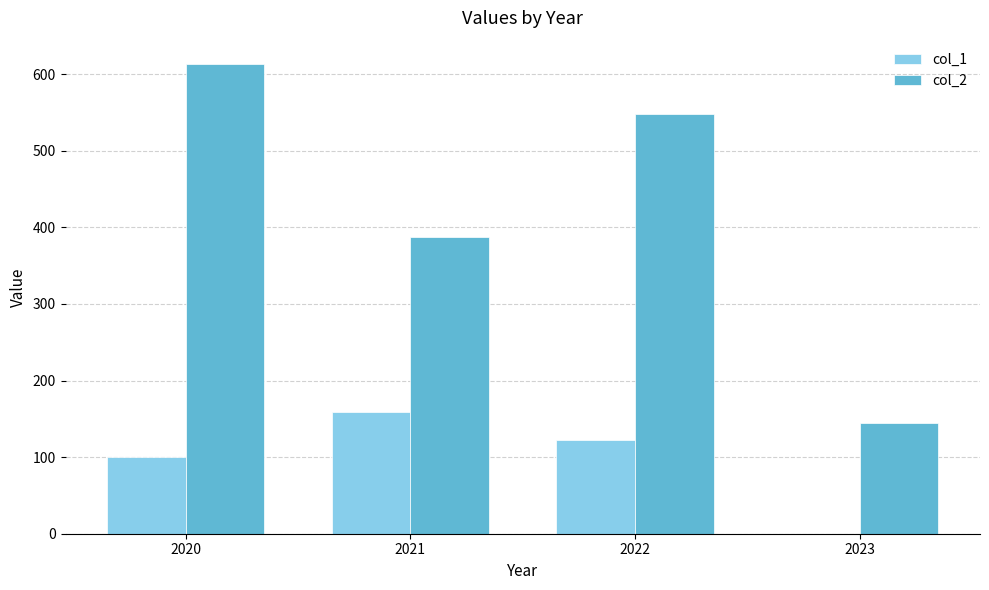

Is the value of col_2 at 2021 greater than the value of col_1 at 2023?

Yes